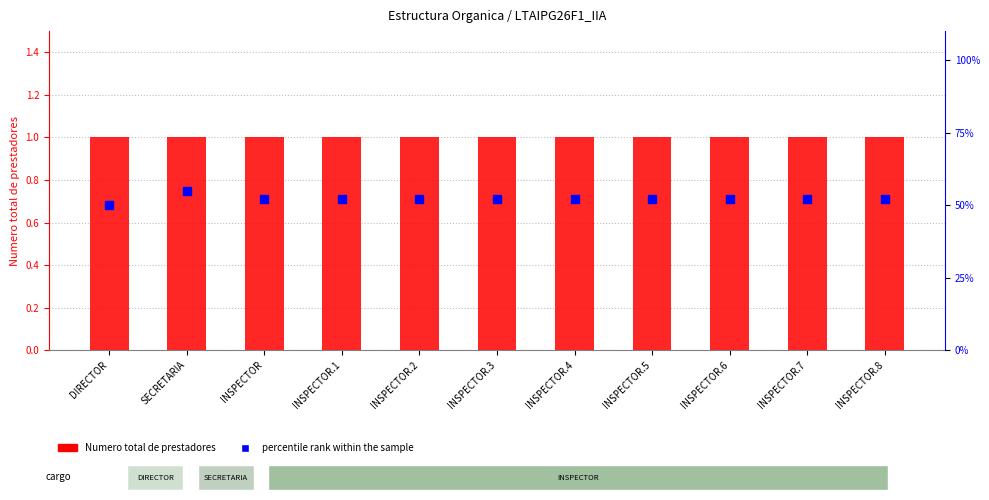

Which series contains the lowest Y value?

Numero total de prestadores